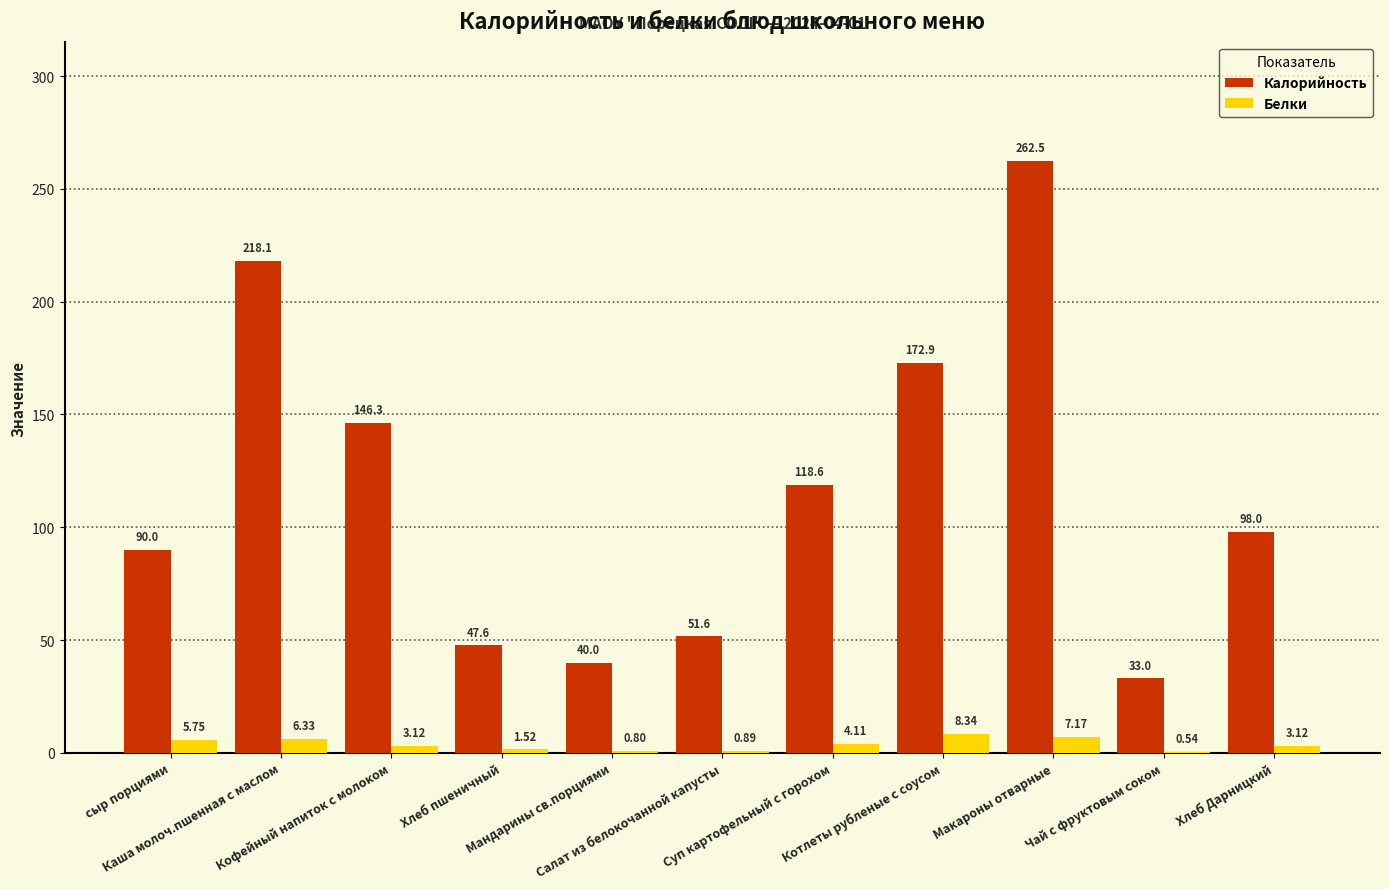

Which series has the largest total across all categories?

Калорийность